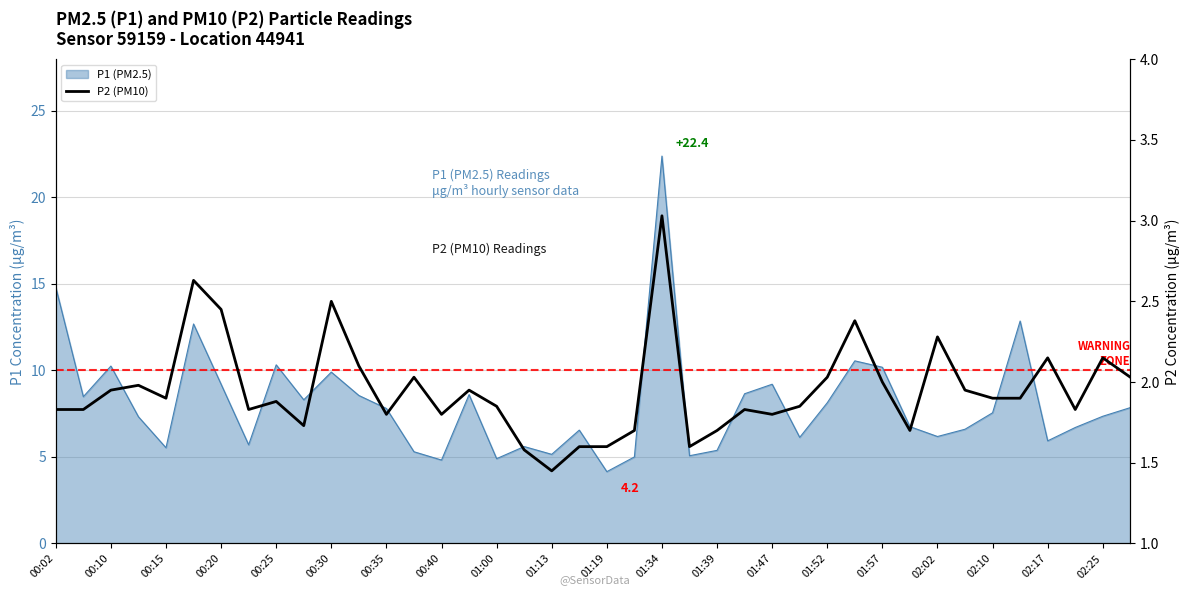

What is the approximate value at 01:57?

2.0